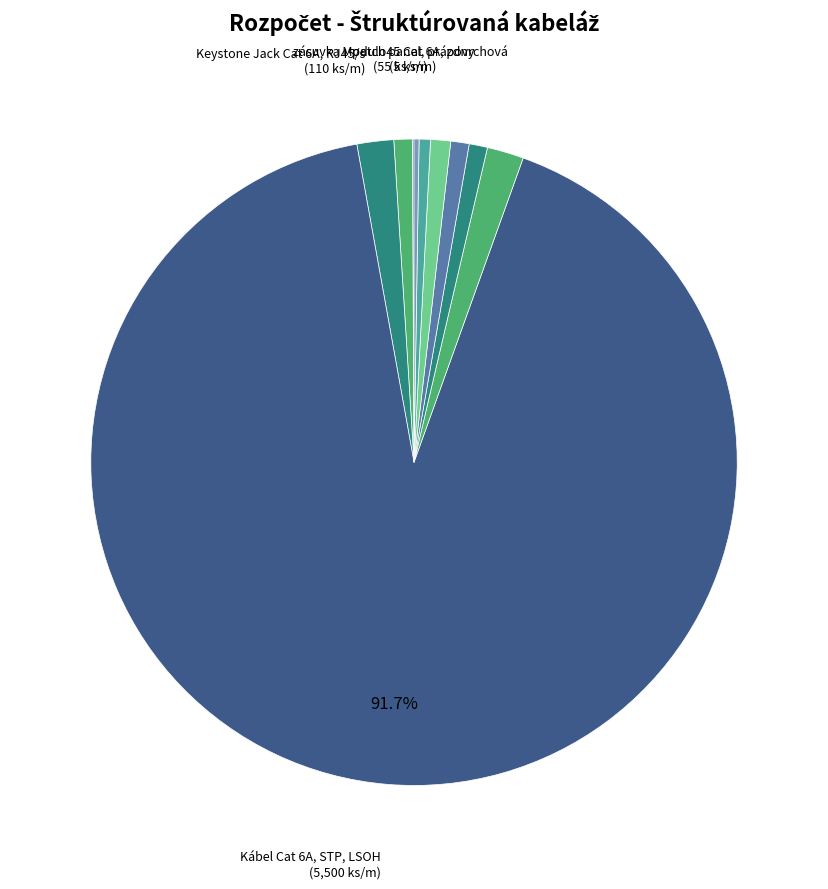

Which category accounts for the majority?

Kábel Cat 6A, STP, LSOH